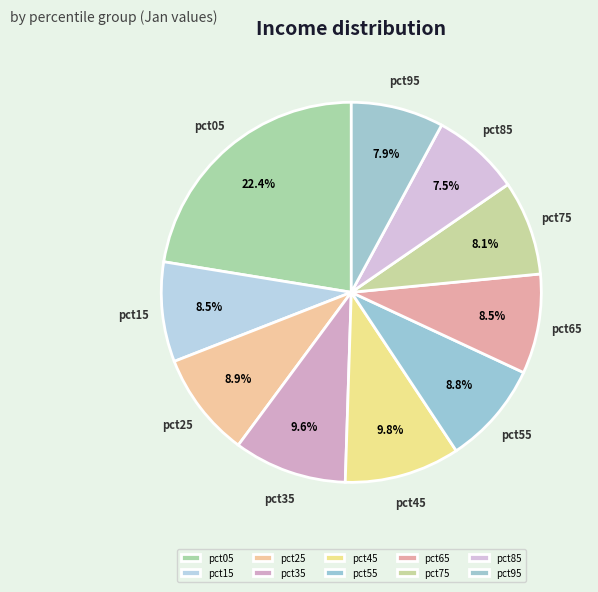

To the nearest percent, what is the difference between the largest and smallest slice percentages?

15%